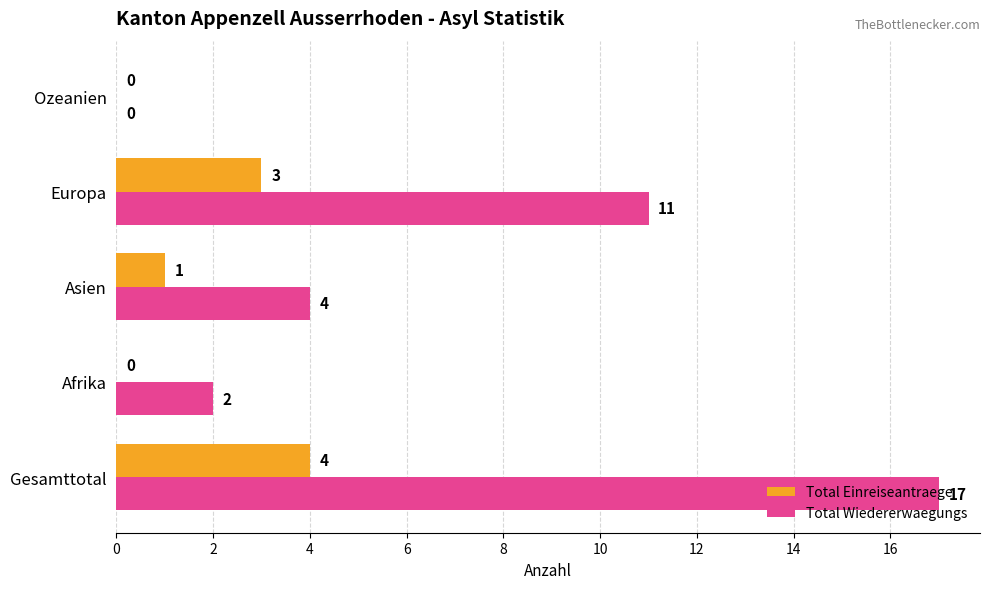

The value of Total Einreiseantraege at Asien is 1. True or false?

True